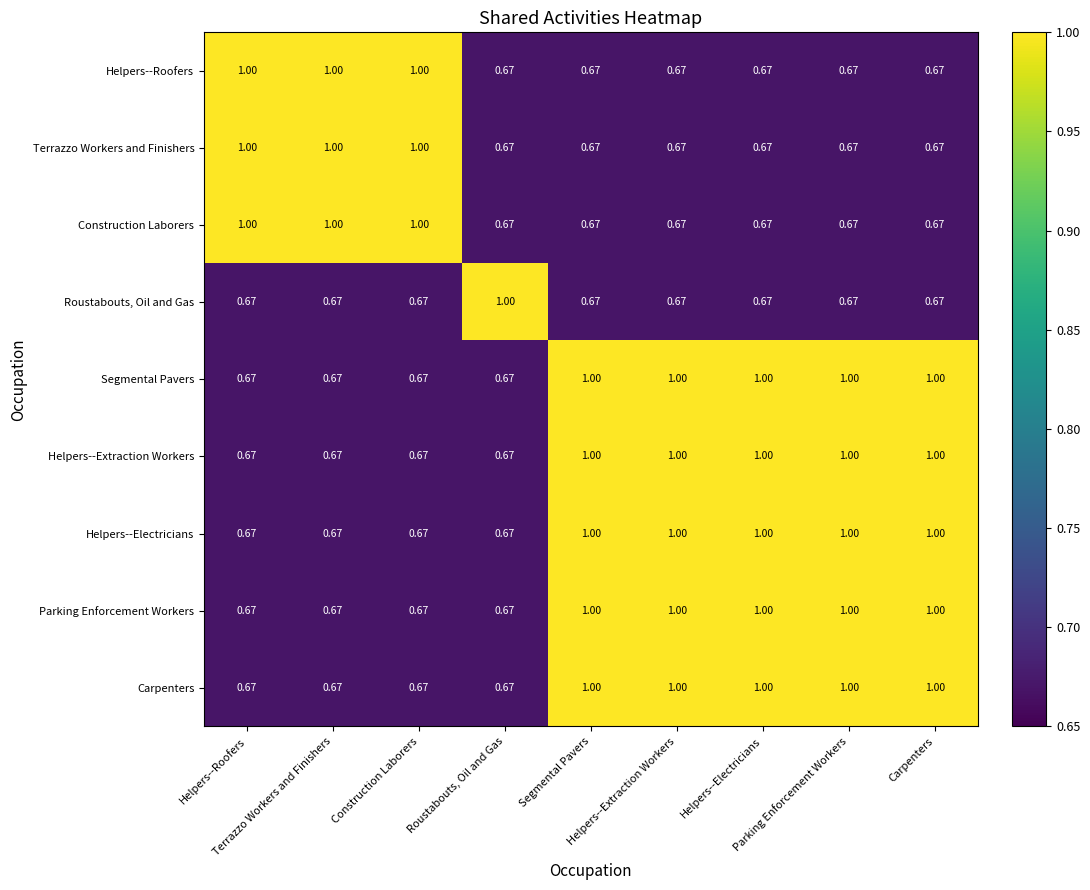

How many distinct data groups are displayed?

9